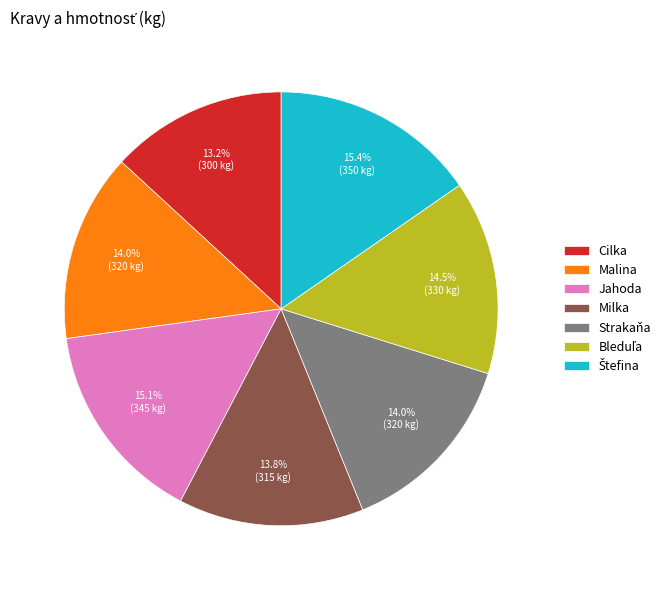

To the nearest percent, what is the difference between the largest and smallest slice percentages?

2%